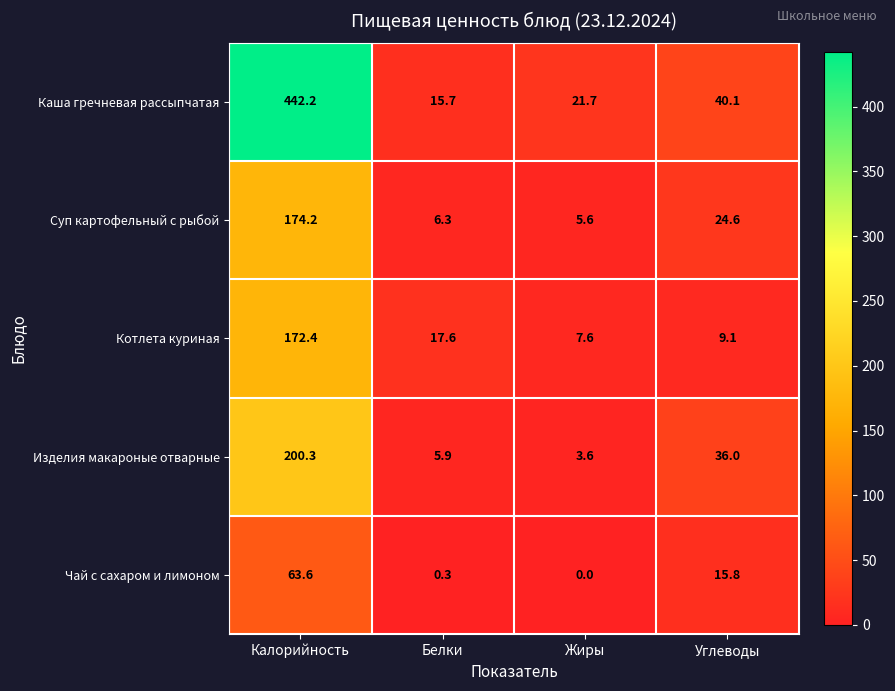

Where is Суп картофельный с рыбой nearest to the value 89?

Углеводы